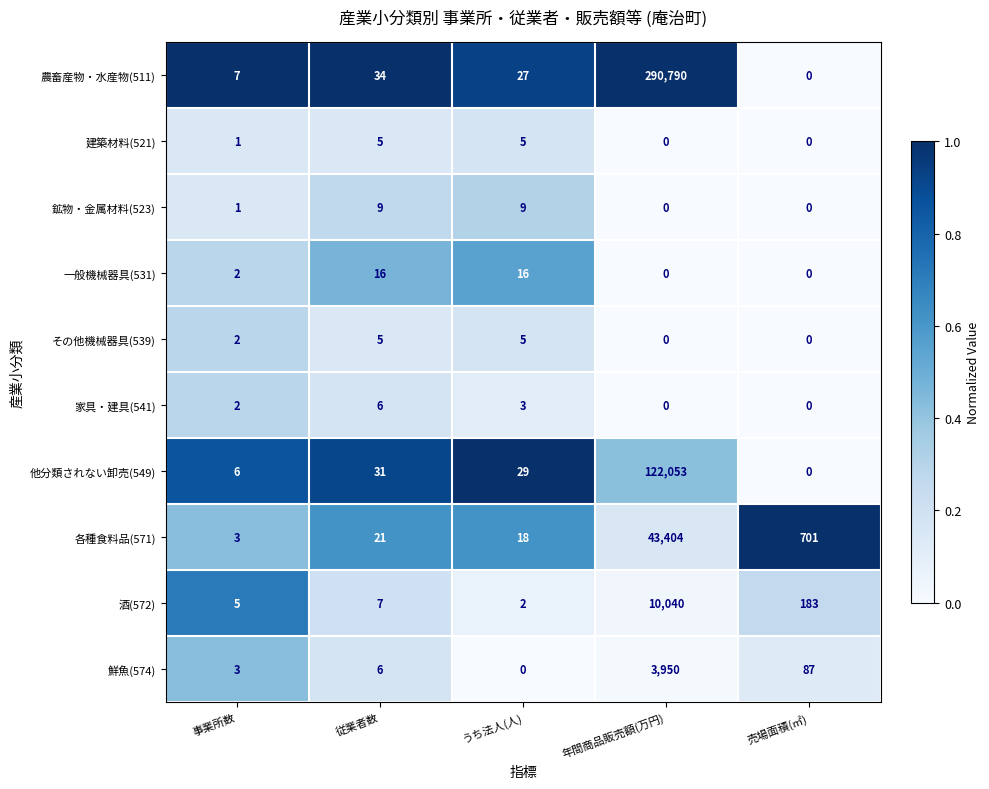

What is the sum of the その他機械器具(539) values at うち法人(人) and 年間商品販売額(万円)?

5